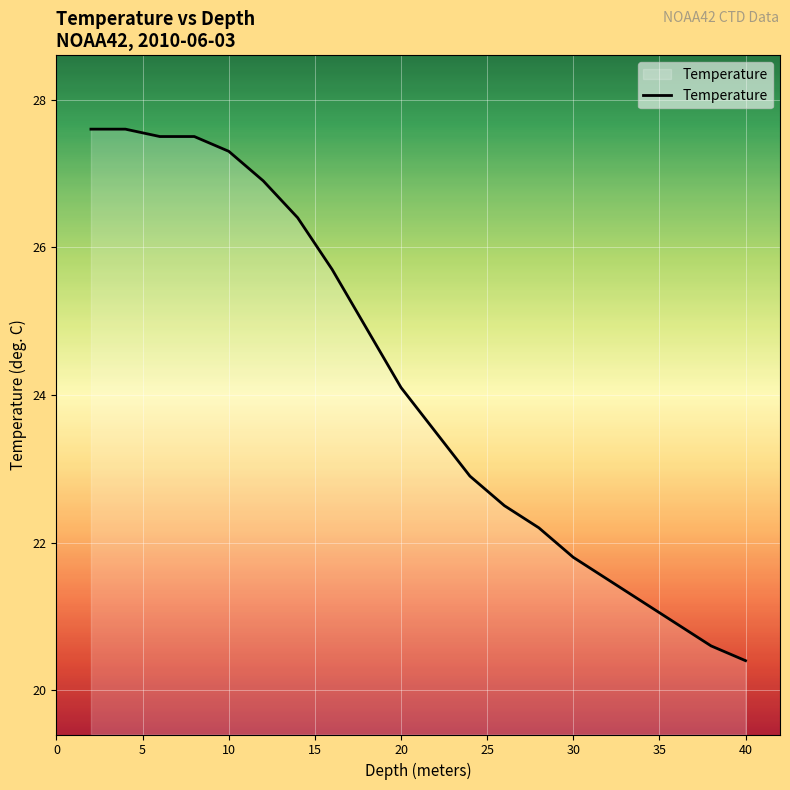

What is the greatest value displayed?

27.6